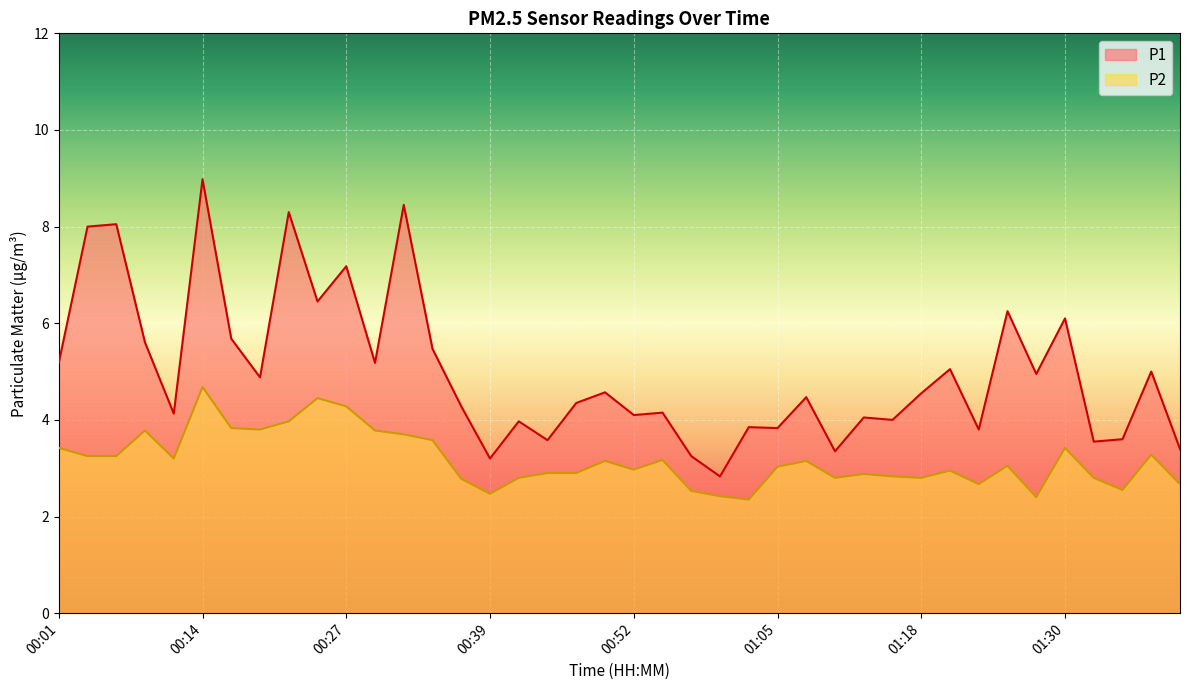

What is the difference between the highest and lowest values at 01:25?

3.2